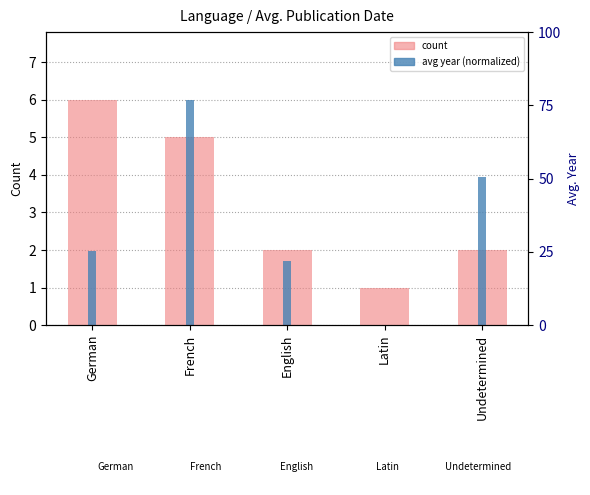

The value of count at English is 0.7. True or false?

False